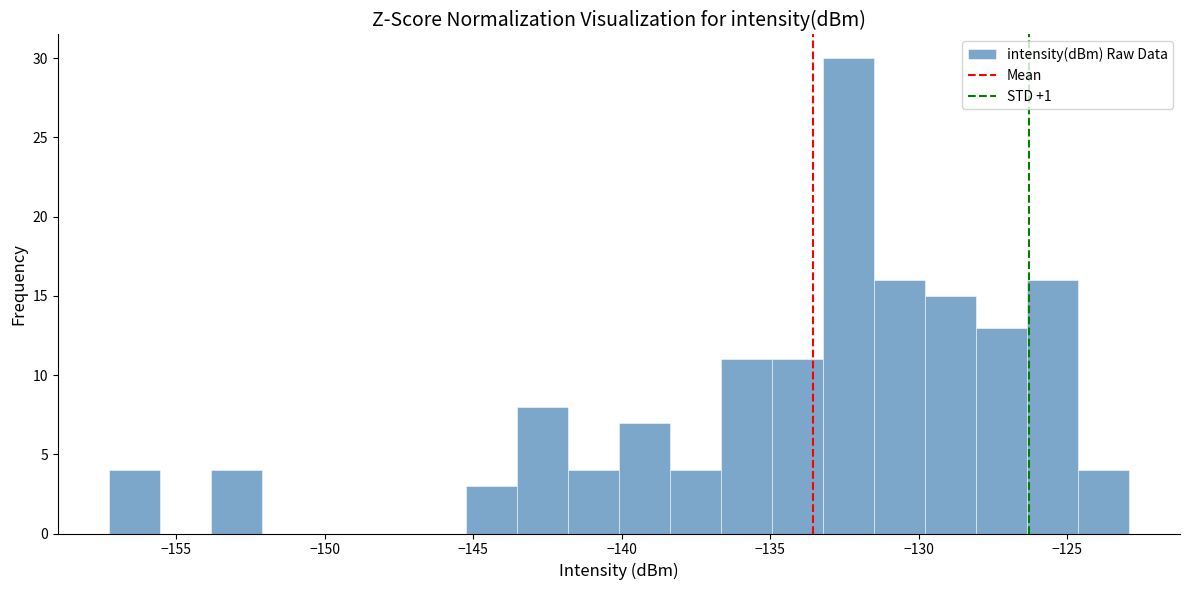

Around what value on the x-axis is the tallest bar? Give the approximate position of its centre, as read against the axis.

-132.5